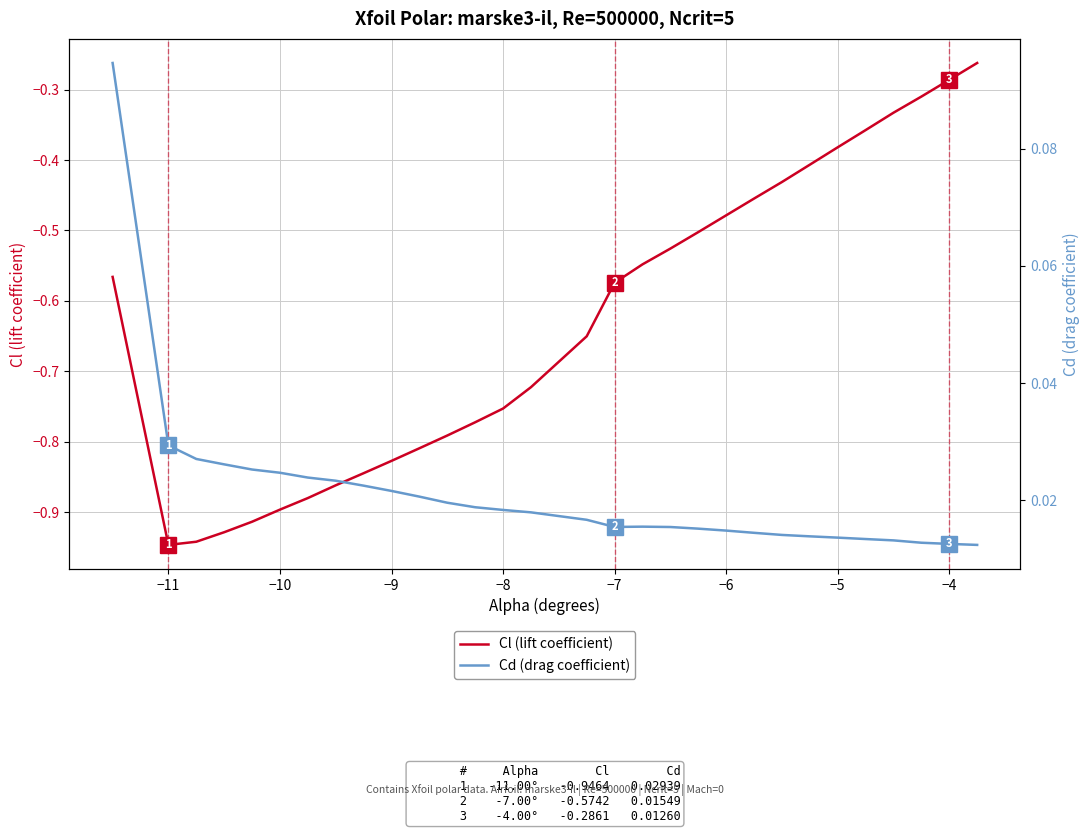

Does the chart display data point markers on the line(s)?

No